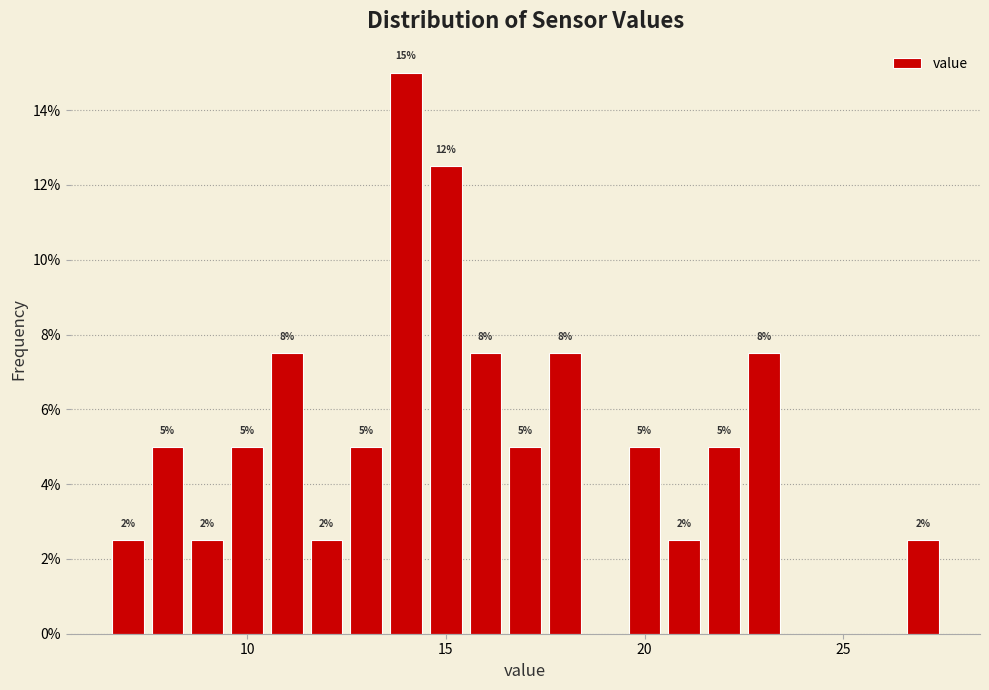

Around what value on the x-axis is the tallest bar? Give the approximate position of its centre, as read against the axis.

14.0